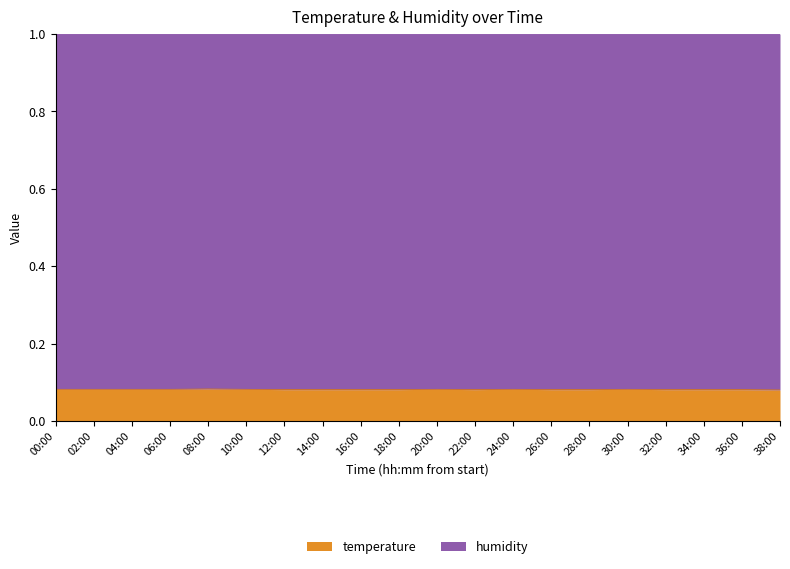

Where is the data nearest to the value 0?

38:00